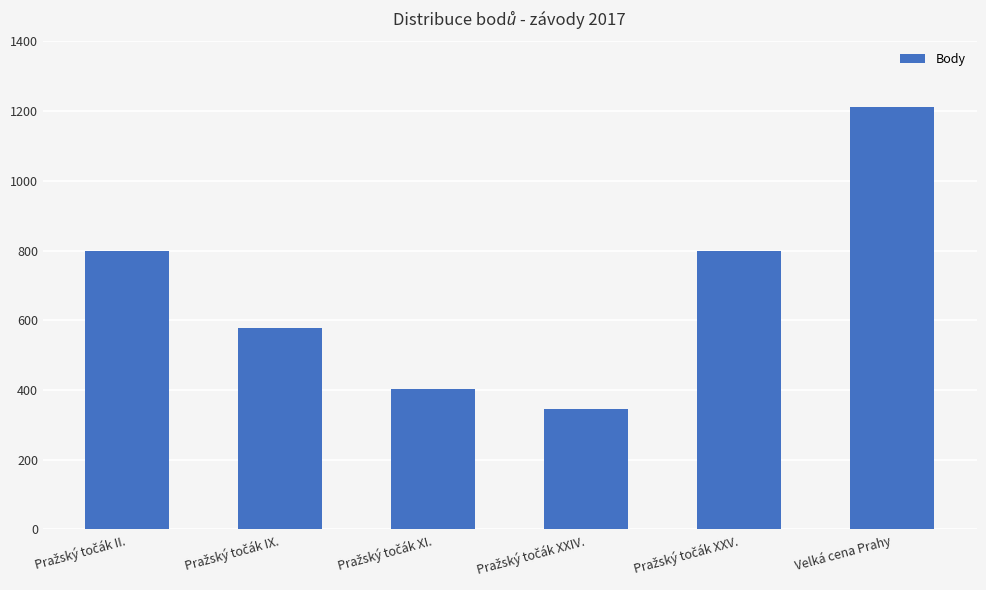

What is the average value?

689